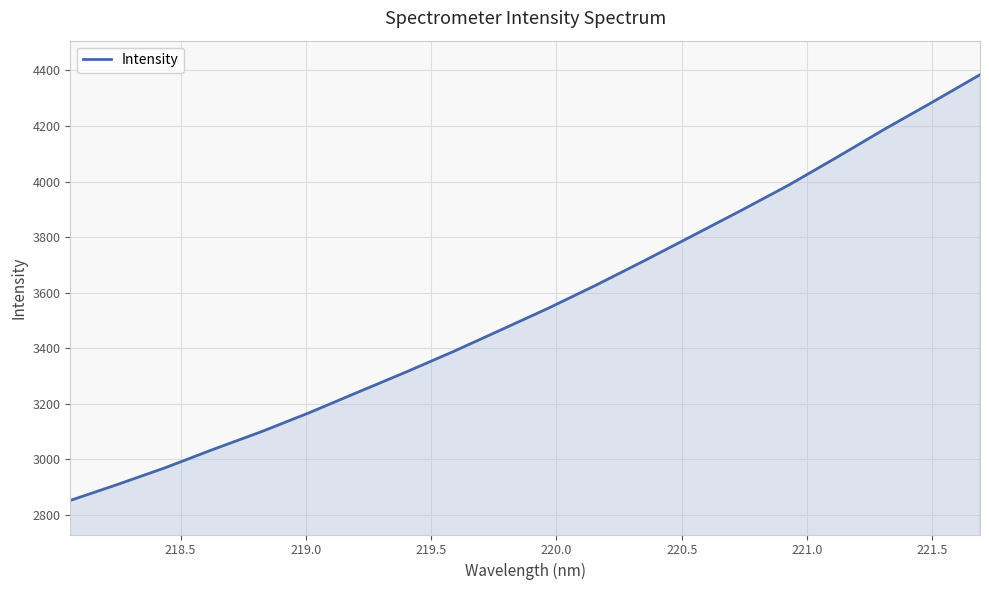

What is the difference between the maximum and minimum values?

1531.6